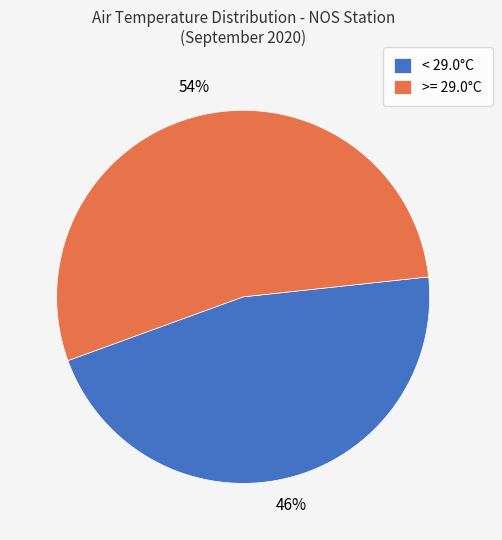

Which category has the smallest portion of the pie?

< 29.0°C